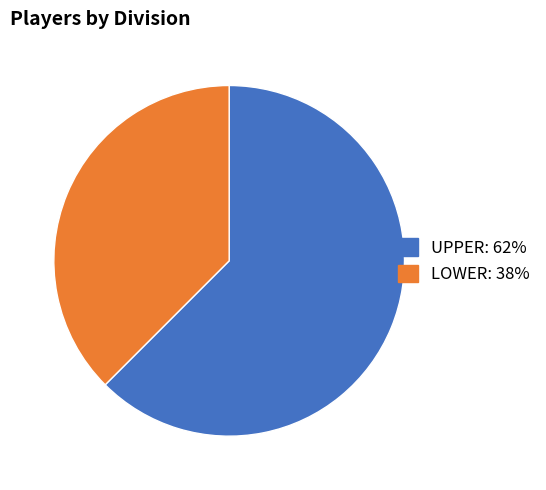

How many slices are in this pie chart?

2